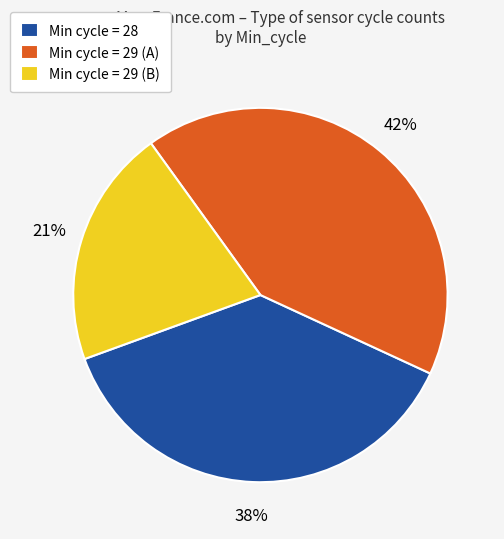

The Min cycle = 29 (B) slice represents 13% of the pie. True or false?

False